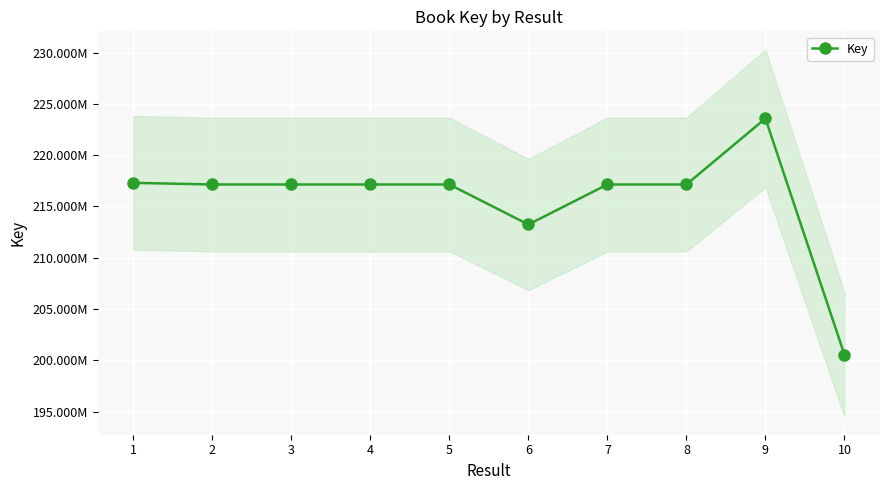

Reading left to right, transcribe all the data shown in this chart.

1=217297045	2=217139627	3=217139392	4=217139354	5=217139162	6=213239331	7=217139278	8=217139124	9=223570712	10=200554898